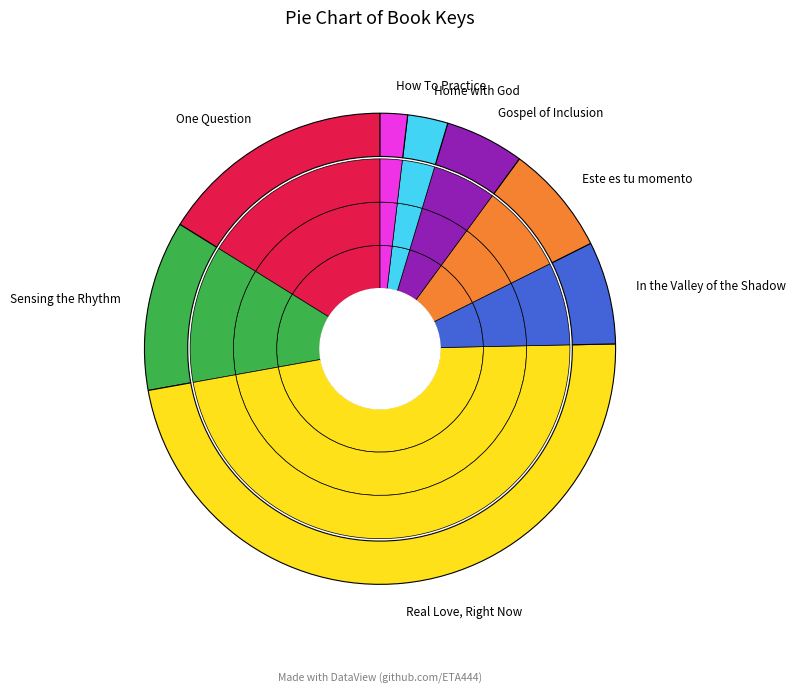

Does One Question account for over 50% of the chart?

No